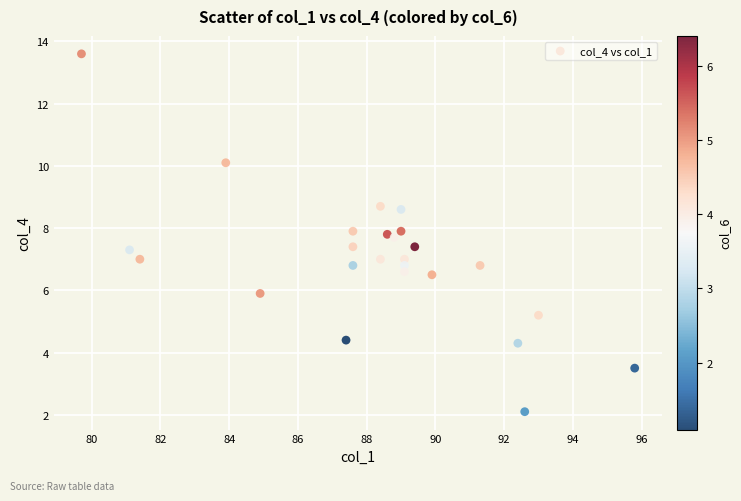

What is the range of X values (max minus min)?

16.1